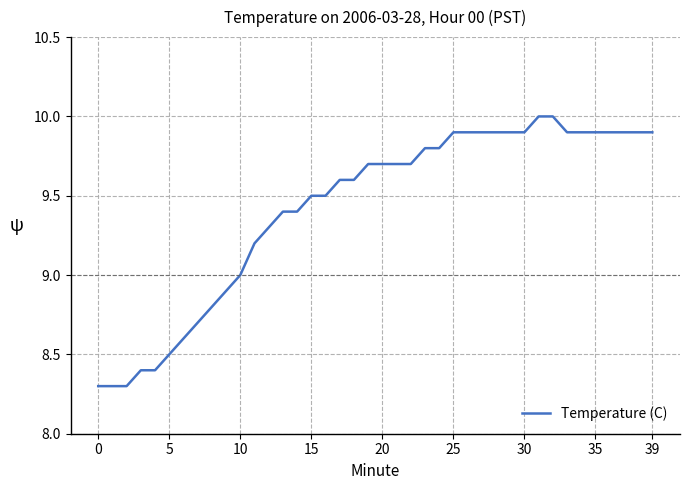

Reading right to left, what are all the values shown in this chart?

9.9	9.9	9.9	9.9	9.9	9.9	9.9	10.0	10.0	9.9	9.9	9.9	9.9	9.9	9.9	9.8	9.8	9.7	9.7	9.7	9.7	9.6	9.6	9.5	9.5	9.4	9.4	9.3	9.2	9.0	8.9	8.8	8.7	8.6	8.5	8.4	8.4	8.3	8.3	8.3